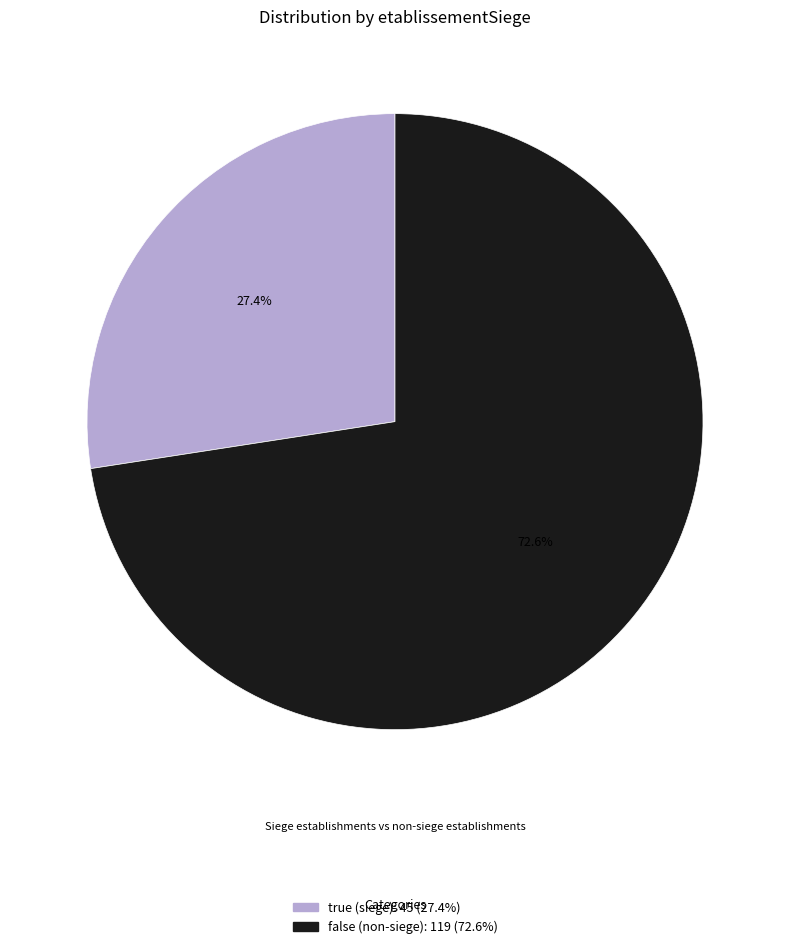

Approximately how many times larger is the value at true compared to false?

0.4